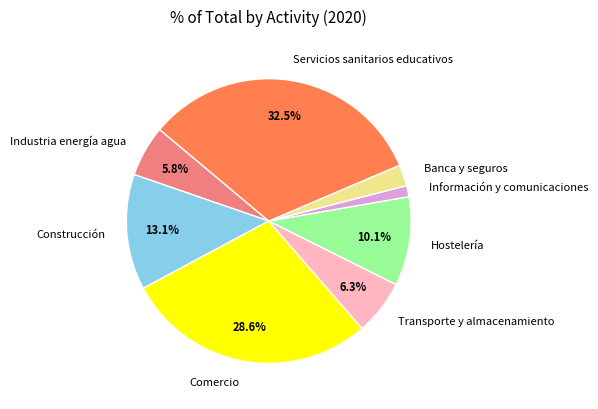

Does Banca y seguros represent more than half of the total?

No